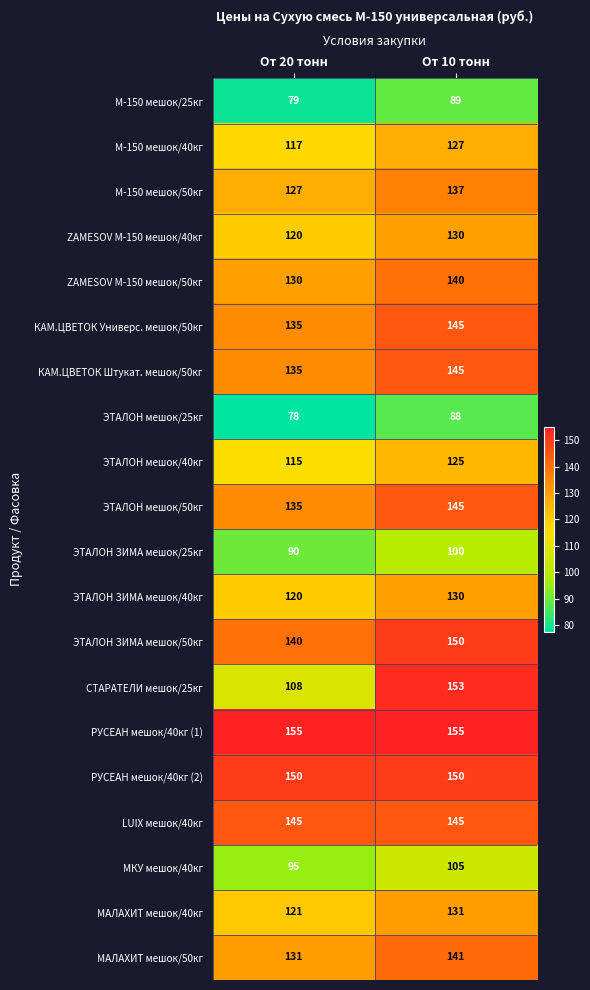

Between От 20 тонн and От 10 тонн, which series saw the biggest shift?

СТАРАТЕЛИ мешок/25кг